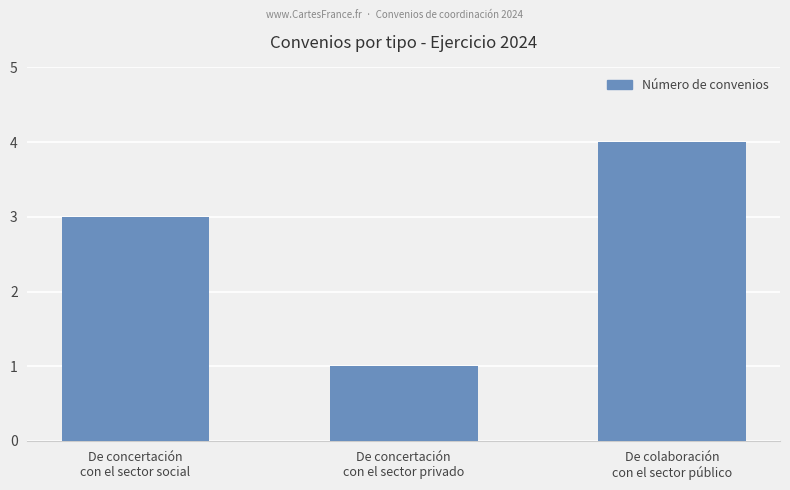

Does the chart contain stacked bars?

No